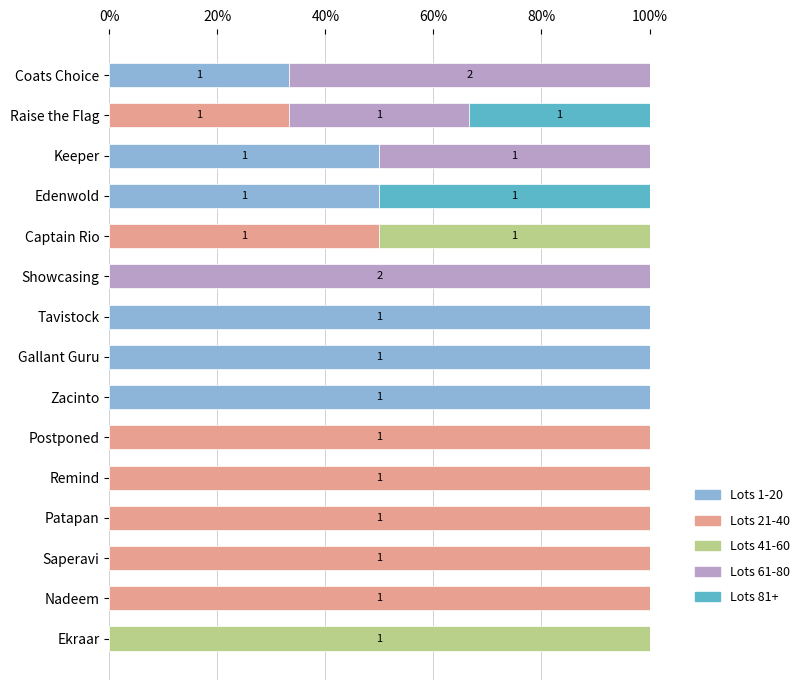

The value of Lots 1-20 at Keeper is 50.0. True or false?

True